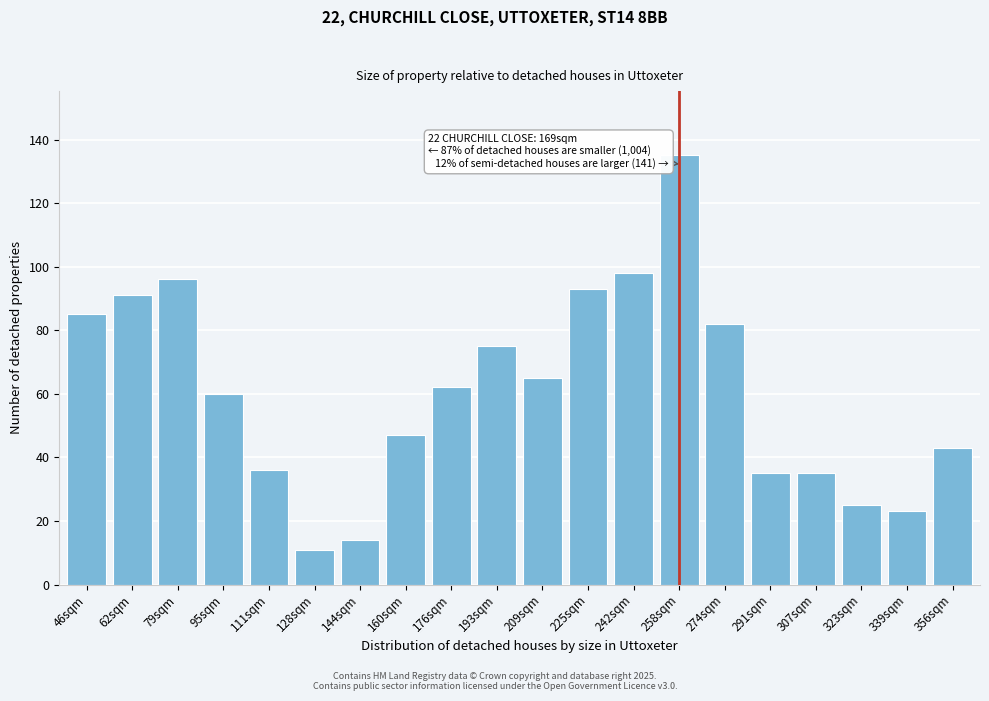

Reading left to right, list all the values displayed in this chart.

46sqm=85	62sqm=91	79sqm=96	95sqm=60	111sqm=36	128sqm=11	144sqm=14	160sqm=47	176sqm=62	193sqm=75	209sqm=65	225sqm=93	242sqm=98	258sqm=135	274sqm=82	291sqm=35	307sqm=35	323sqm=25	339sqm=23	356sqm=43